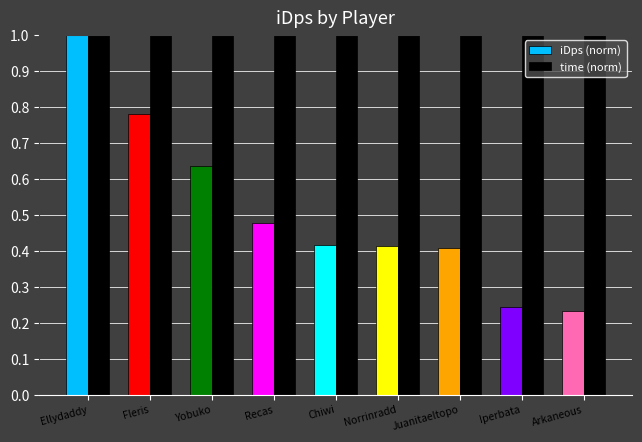

At Yobuko, list the series in order from largest to smallest.

time (norm), iDps (norm)